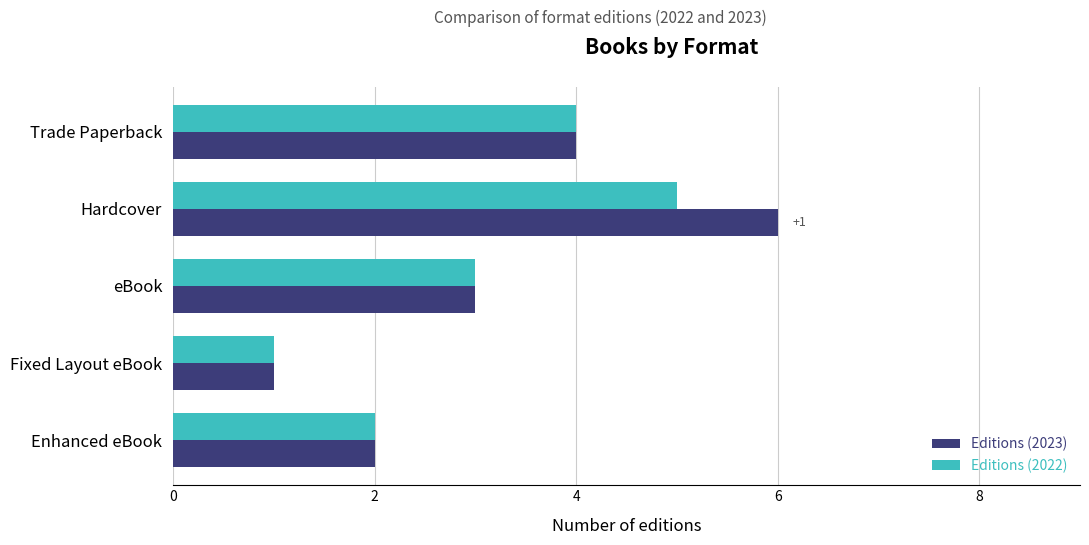

Which series has the largest range (max minus min)?

Editions (2023)